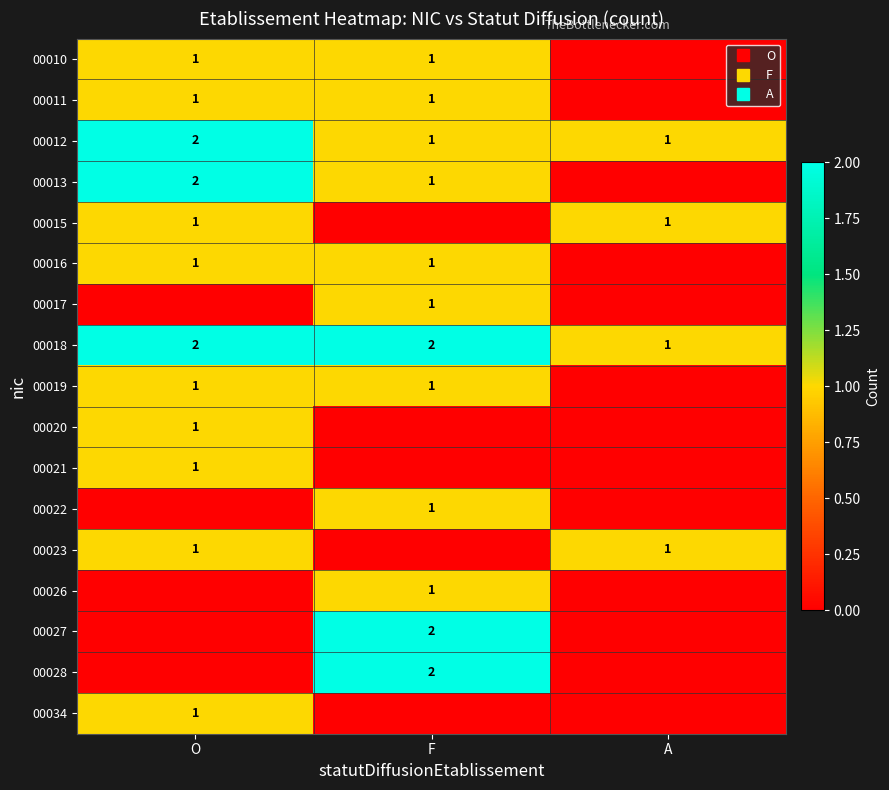

Which label corresponds to the largest value in the chart?

O